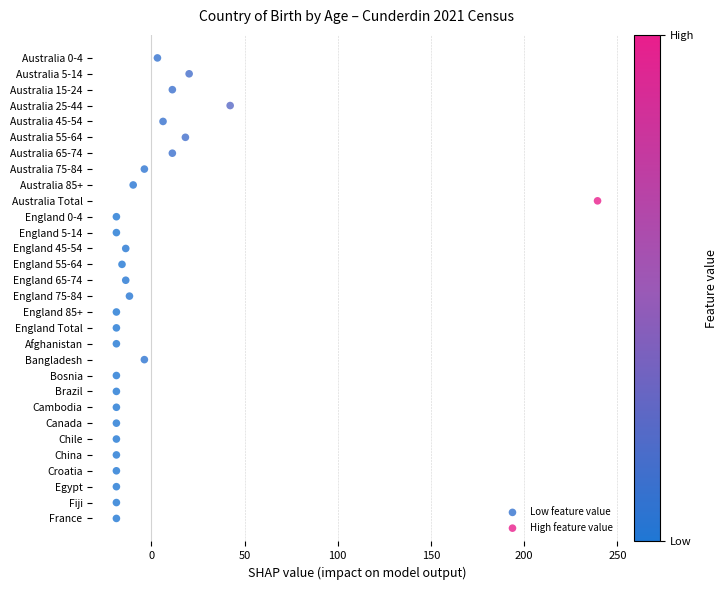

What are all the series names shown in the legend?

Low feature value, High feature value